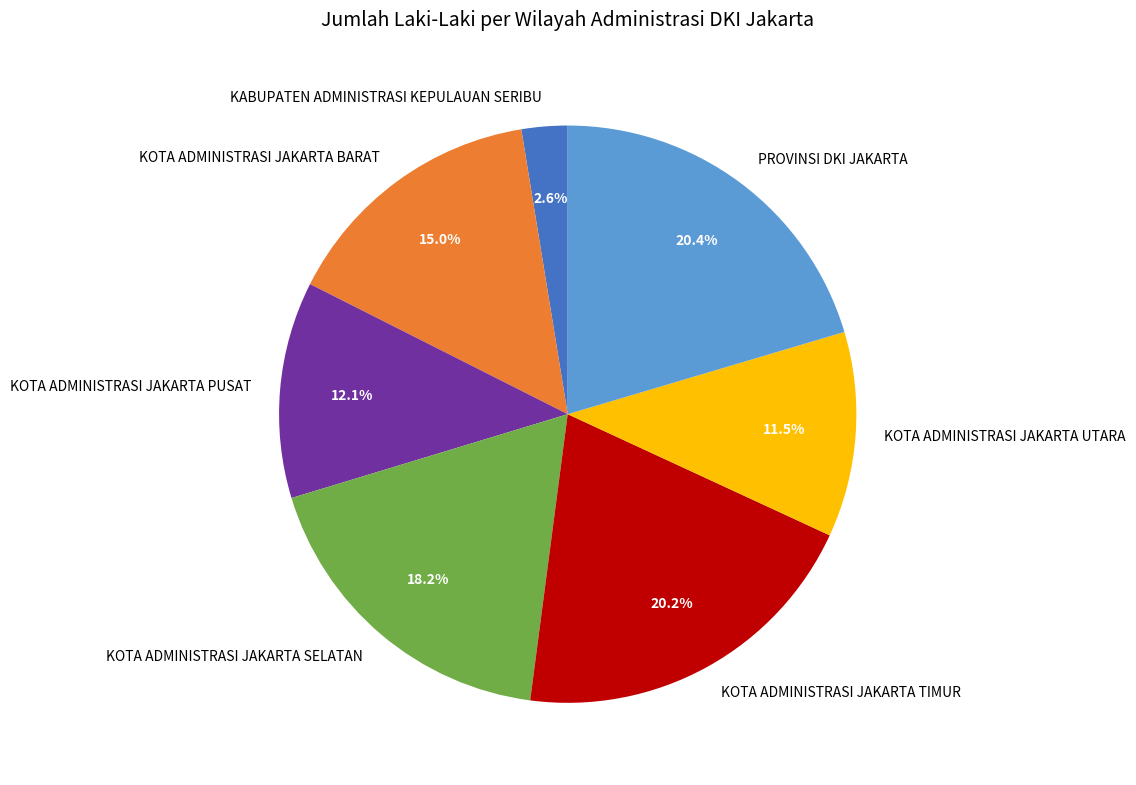

Does KOTA ADMINISTRASI JAKARTA SELATAN represent more than half of the total?

No